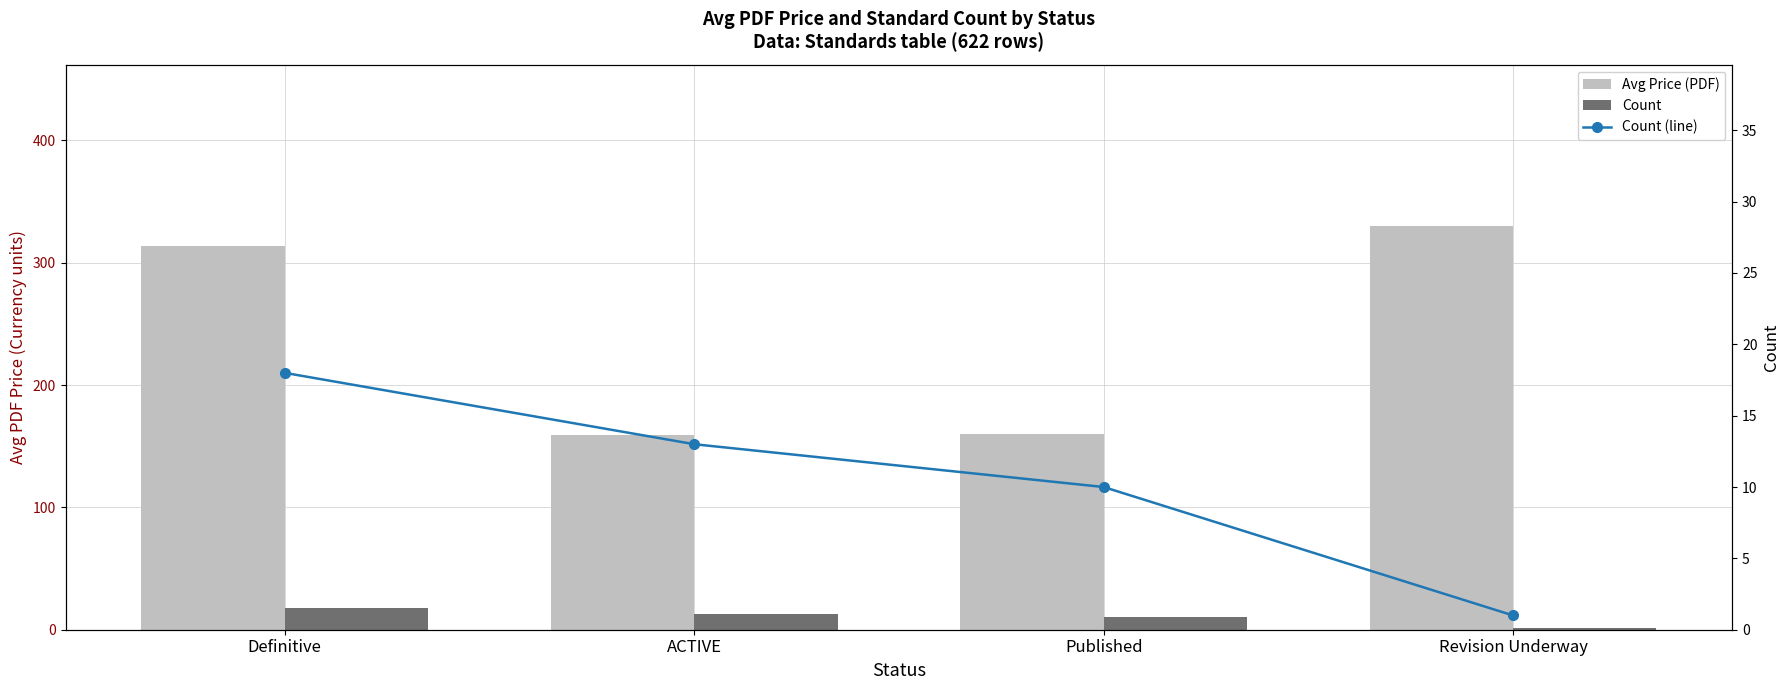

Which category has the highest value in the Count series?

Definitive